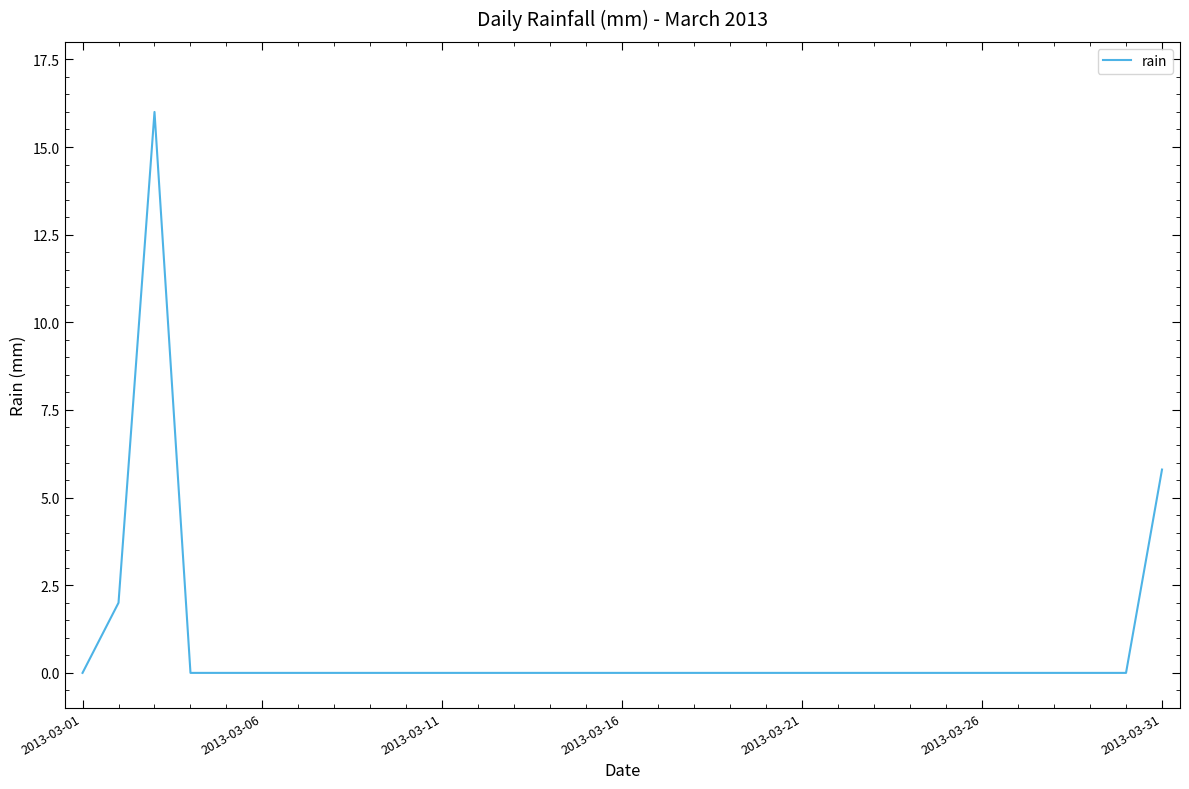

What is the difference between the maximum and minimum values?

16.0